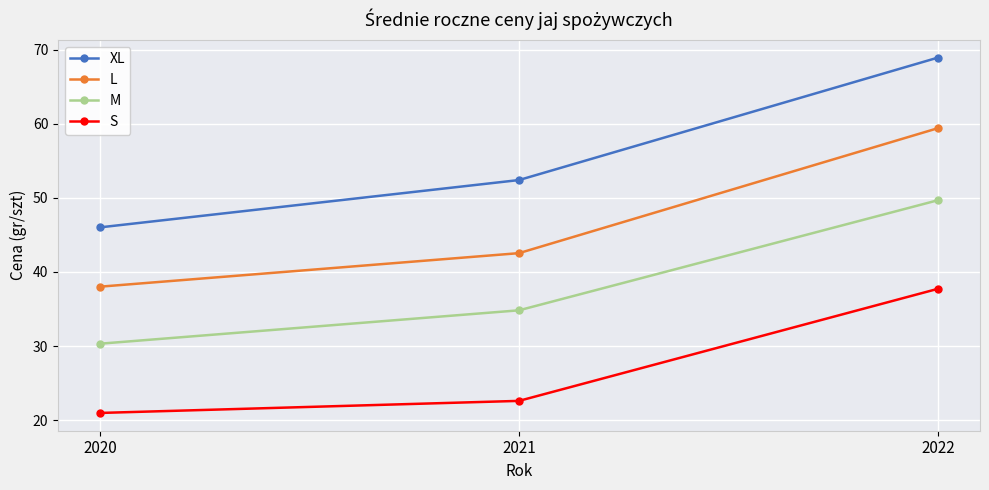

What are all the series names shown in the legend?

XL, L, M, S